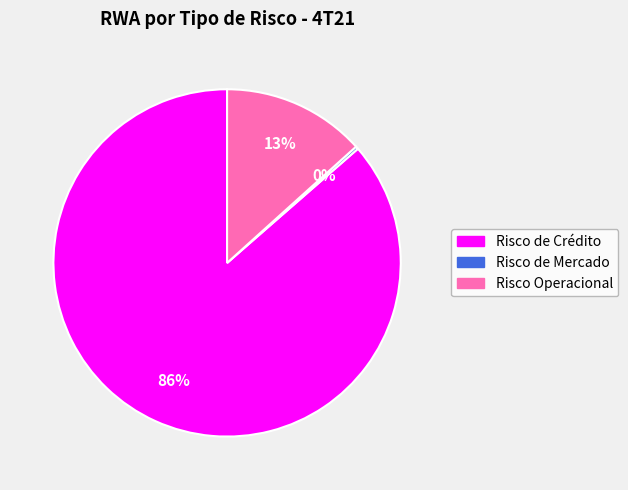

Between Risco de Crédito and Risco Operacional, which is larger?

Risco de Crédito